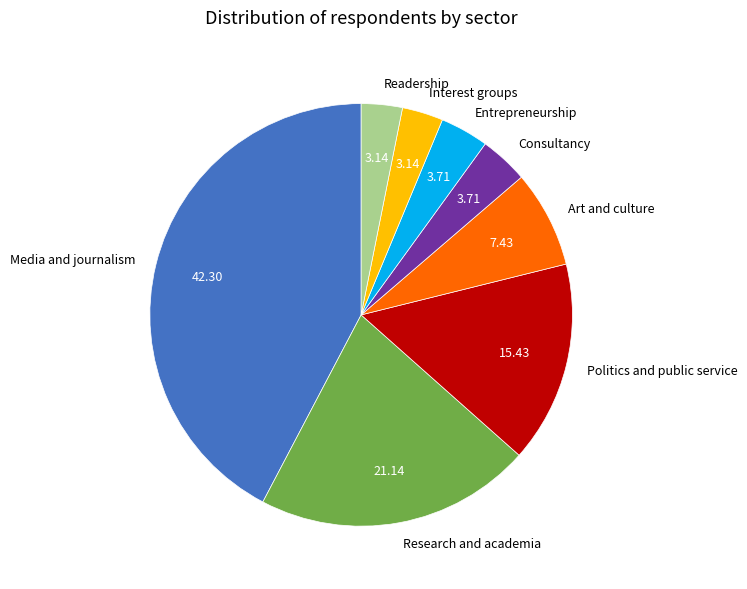

Is the sum of Readership and Entrepreneurship greater than half?

No